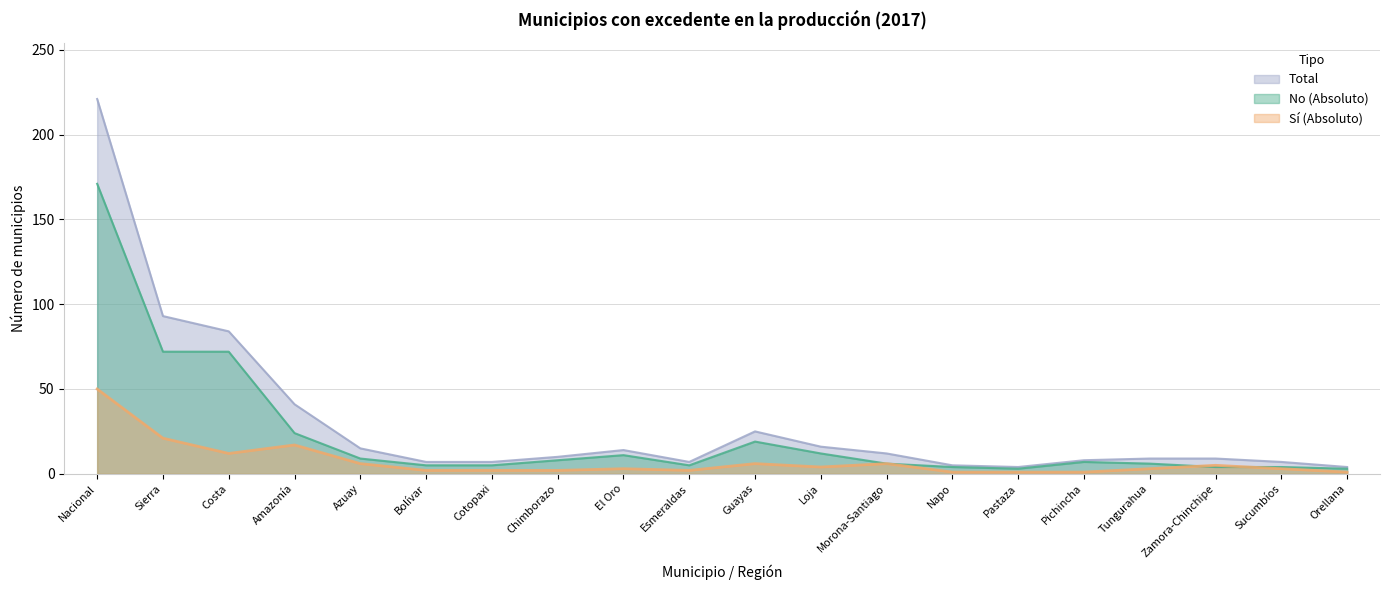

Between which two adjacent categories do Sí (Absoluto) and No (Absoluto) first intersect?

Tungurahua and Zamora-Chinchipe